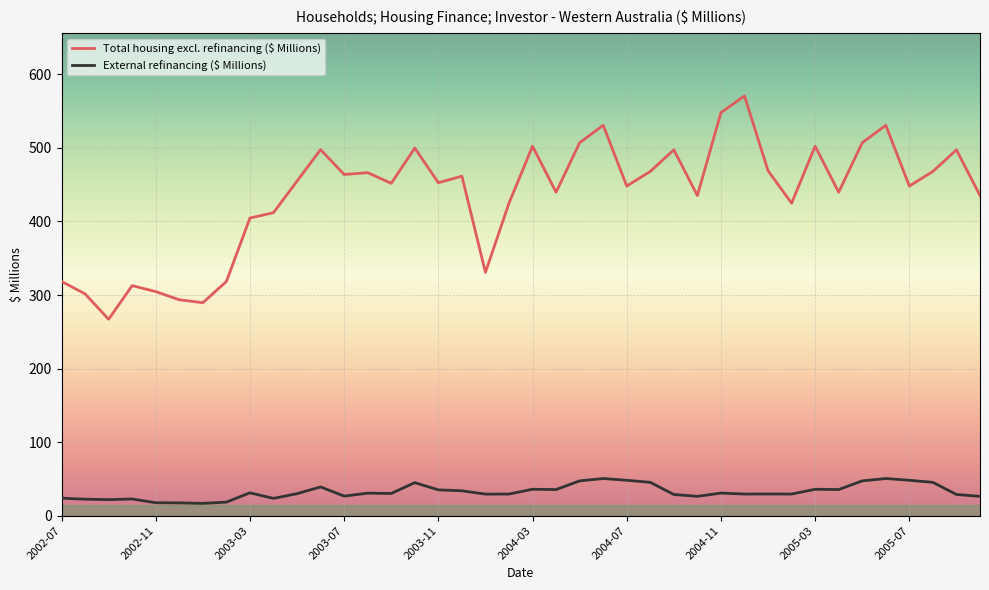

Count the number of categories in the chart.

40